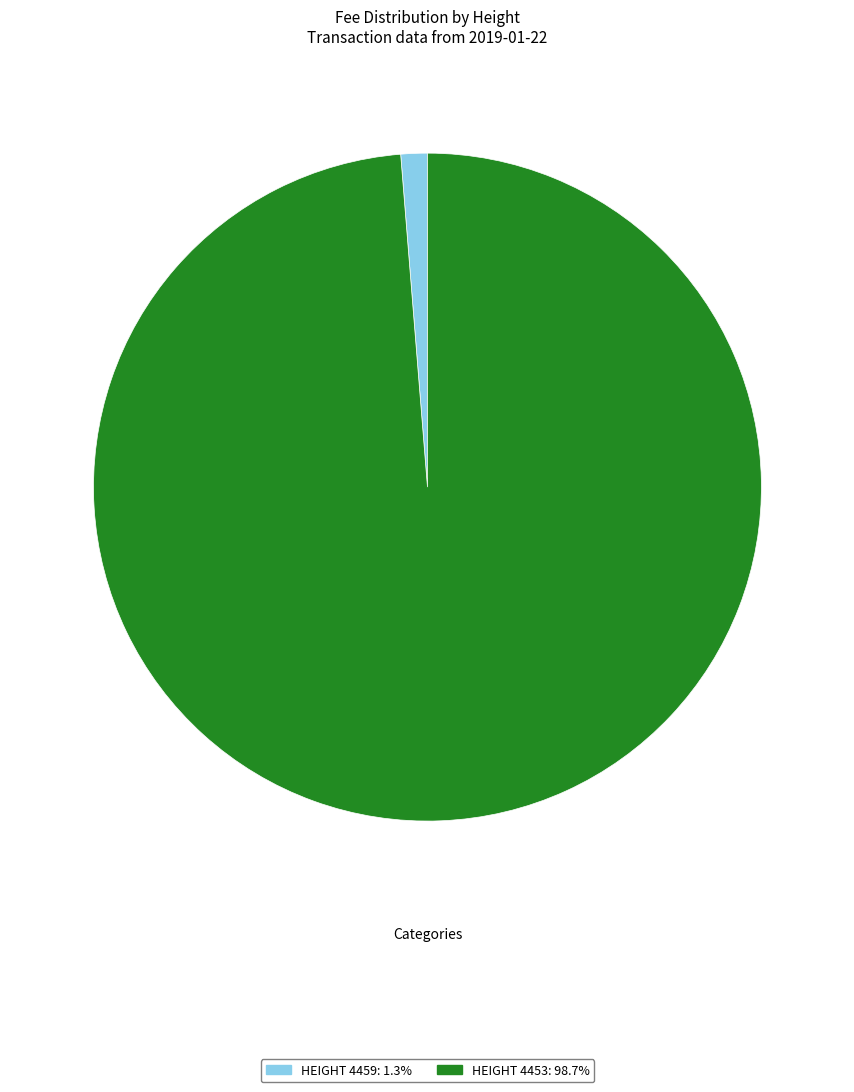

Is there any slice that represents more than half of the pie?

Yes